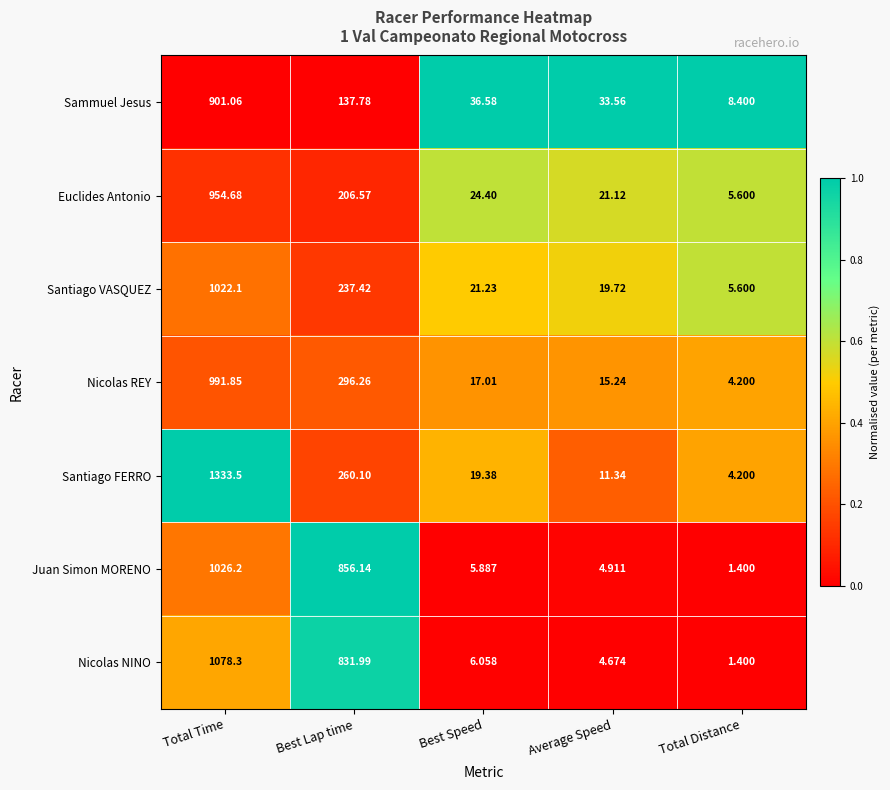

Count the number of data series in this chart.

7